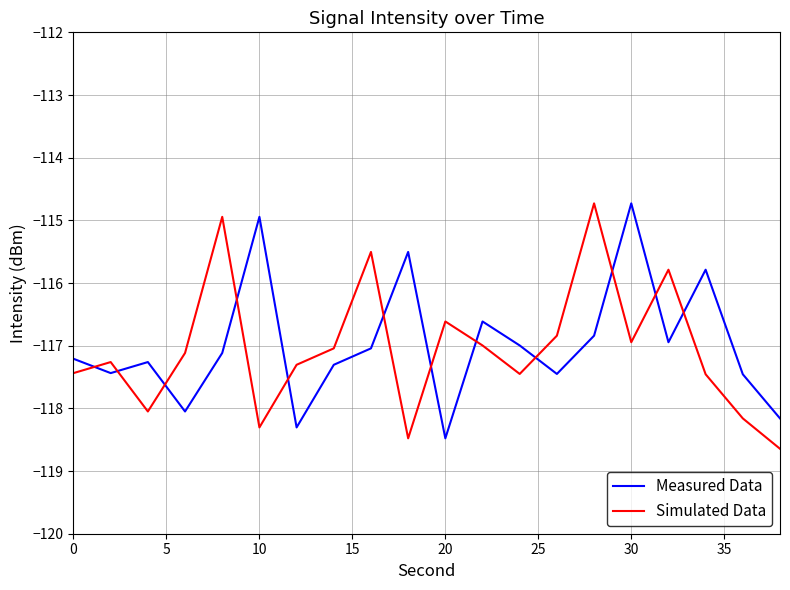

What is the lowest value of the Simulated Data series?

-118.6